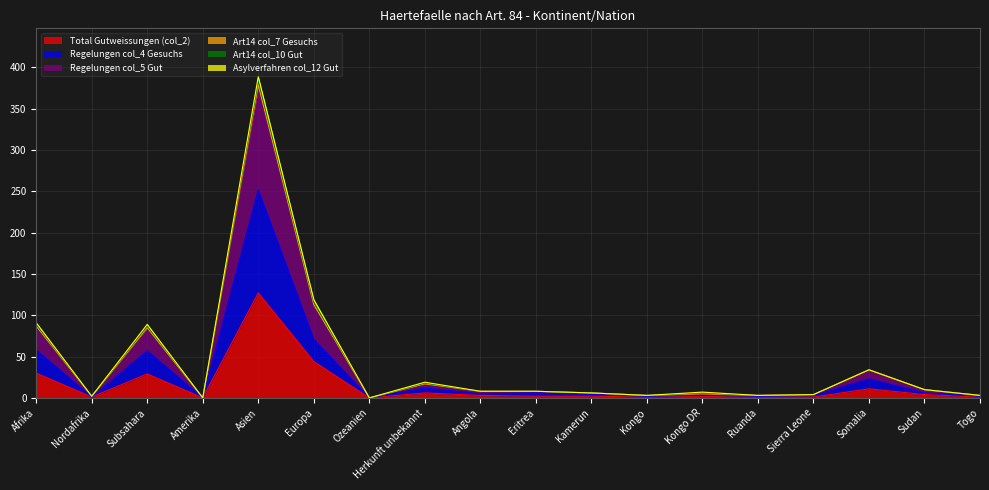

True or false: Total Gutweissungen (col_2) and Regelungen col_4 Gesuchs intersect in this chart.

False